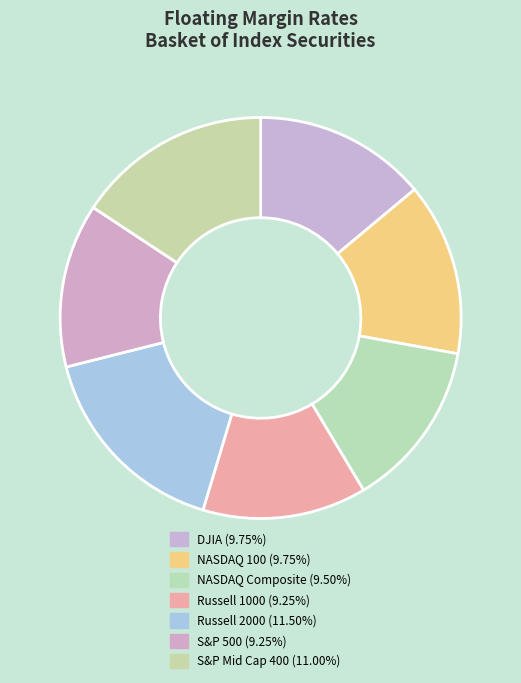

Which category has the biggest portion of the pie?

Russell 2000